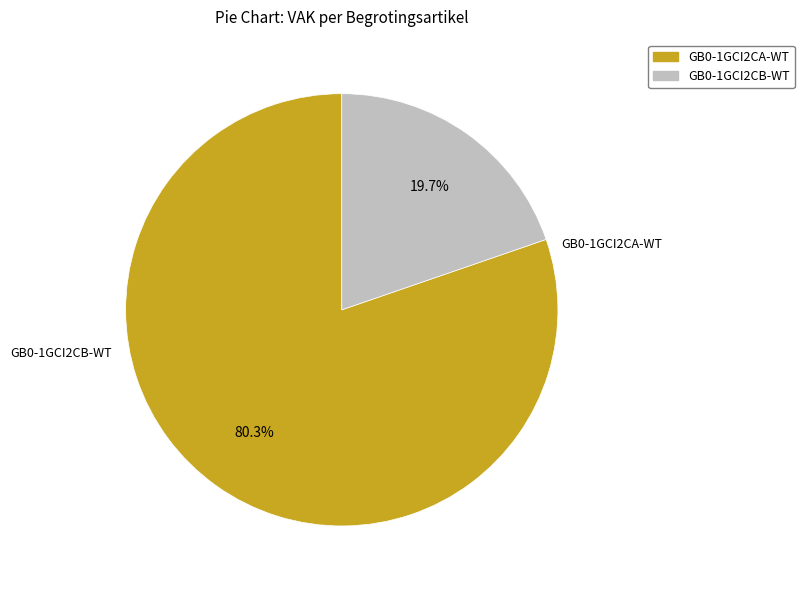

What is the largest slice in the pie chart?

GB0-1GCI2CA-WT